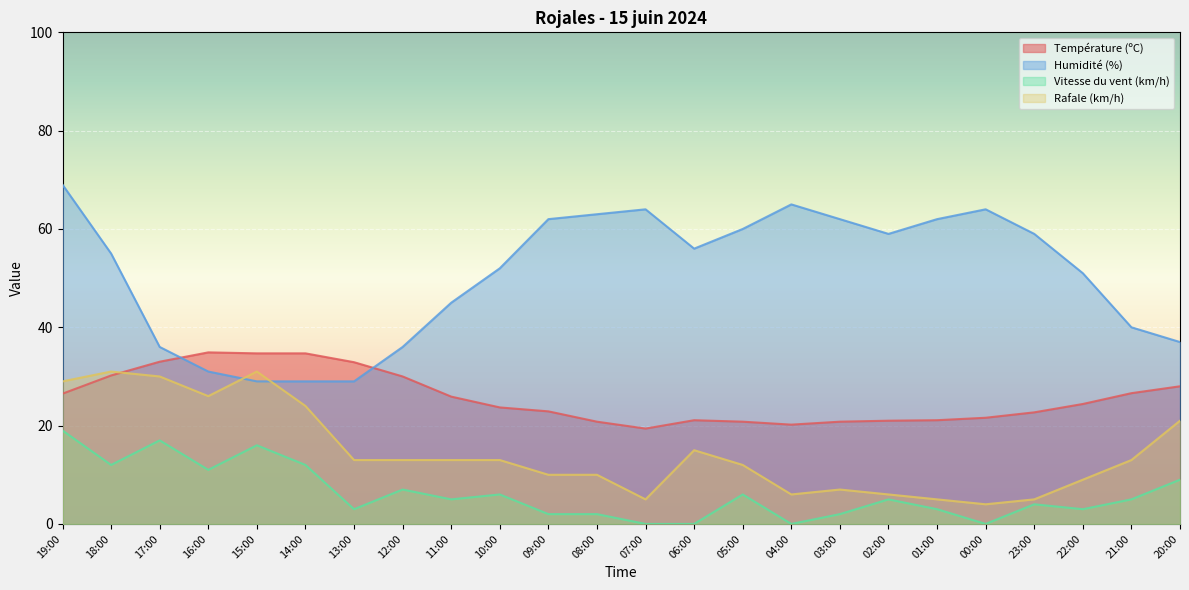

Where does the Rafale (km/h) series first go above 13?

19:00